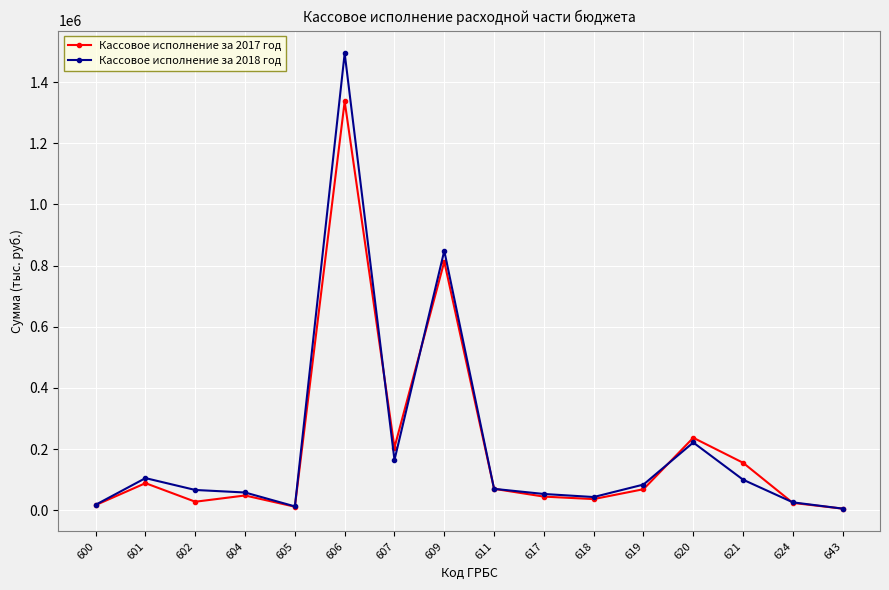

What is the spread (max minus min) of values at 607?

40708